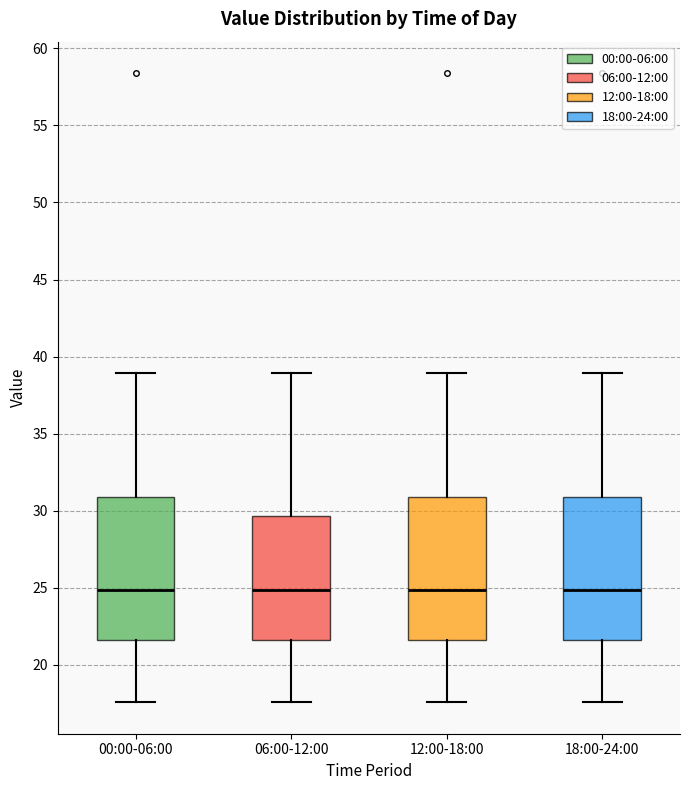

Reading left to right, transcribe this box plot: for each box, give where its median line is, the range the box spans, and where its two whiskers end, as read against the y-axis. The values are not printed on the chart, so give them approximately, as read against the axis.

00:00-06:00: median 25.0, box 21.5 to 31.0, whiskers 17.5 to 39.0
06:00-12:00: median 25.0, box 21.5 to 29.5, whiskers 17.5 to 39.0
12:00-18:00: median 25.0, box 21.5 to 31.0, whiskers 17.5 to 39.0
18:00-24:00: median 25.0, box 21.5 to 31.0, whiskers 17.5 to 39.0